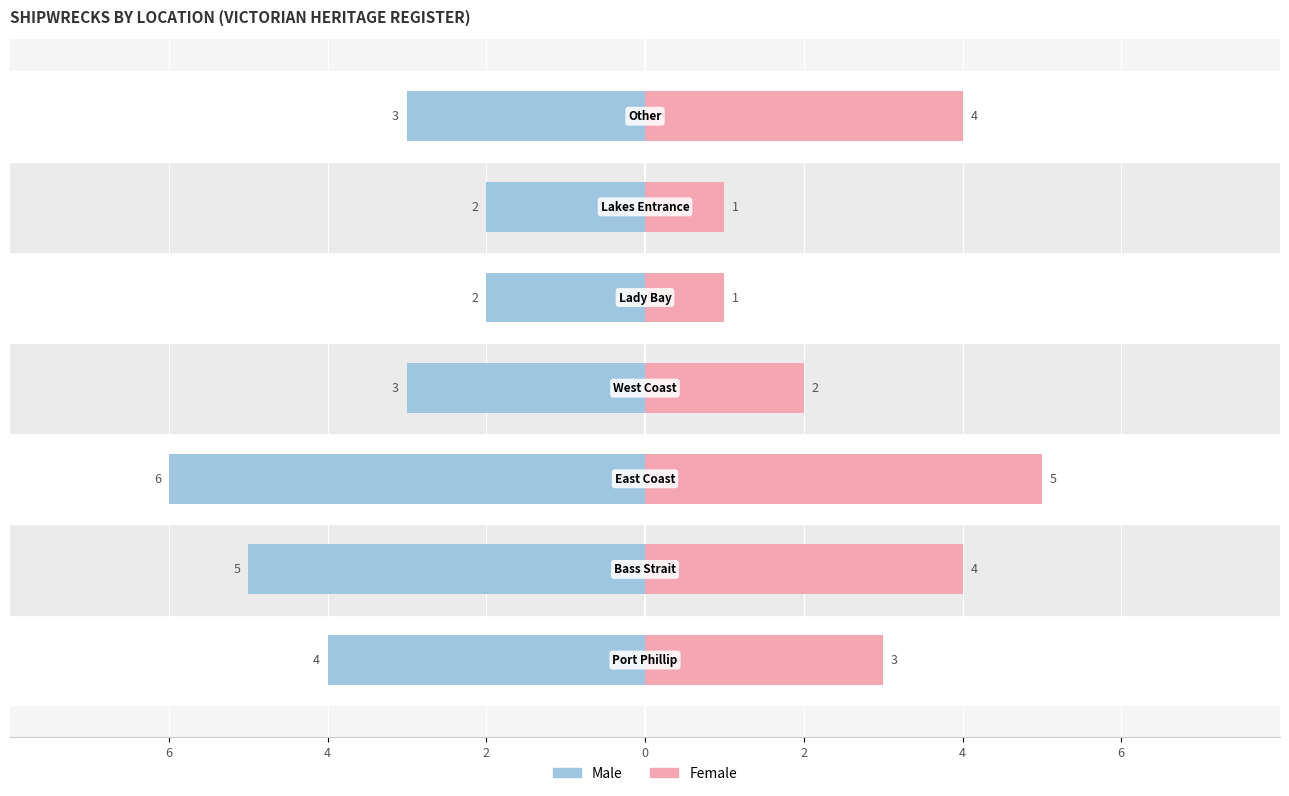

Reading left to right, what are all the values shown in this chart?

Male: -4	-5	-6	-3	-2	-2	-3
Female: 3	4	5	2	1	1	4